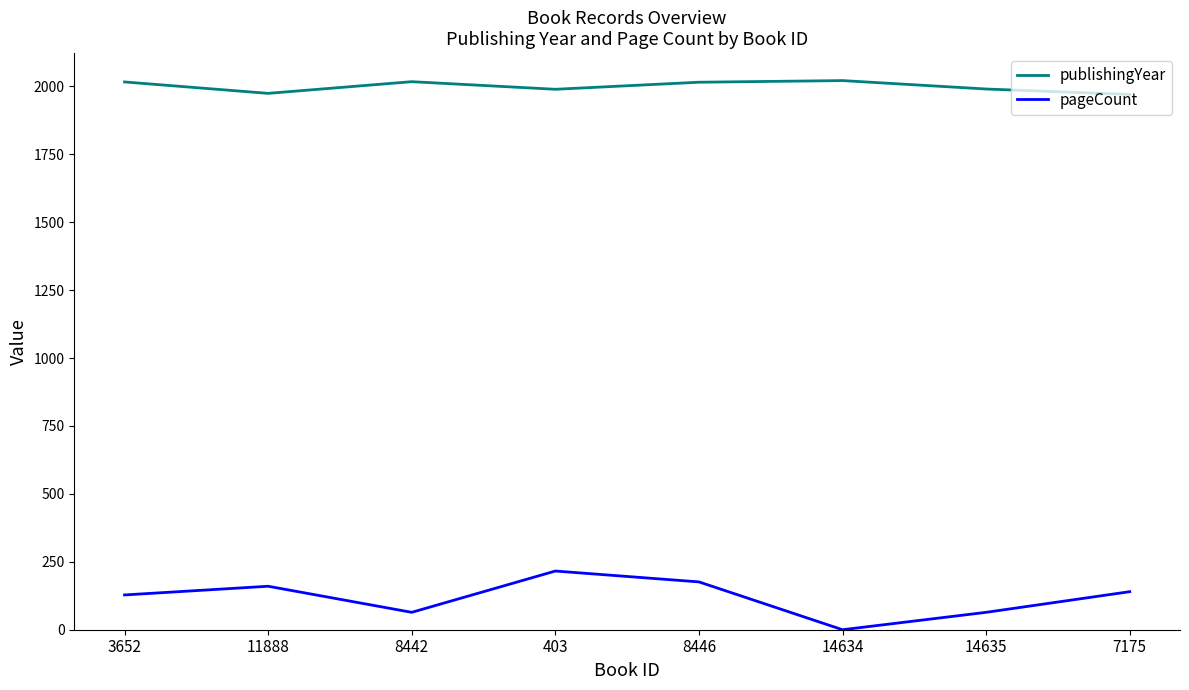

What is the difference between the highest and lowest values at 8442?

1953